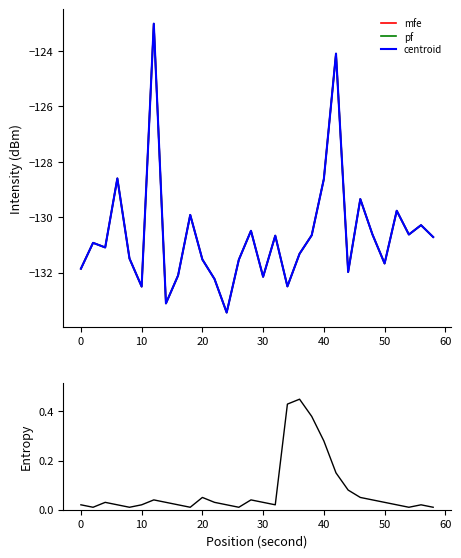

Rank the series by their maximum value, from lowest to highest.

mfe, pf, centroid, entropy